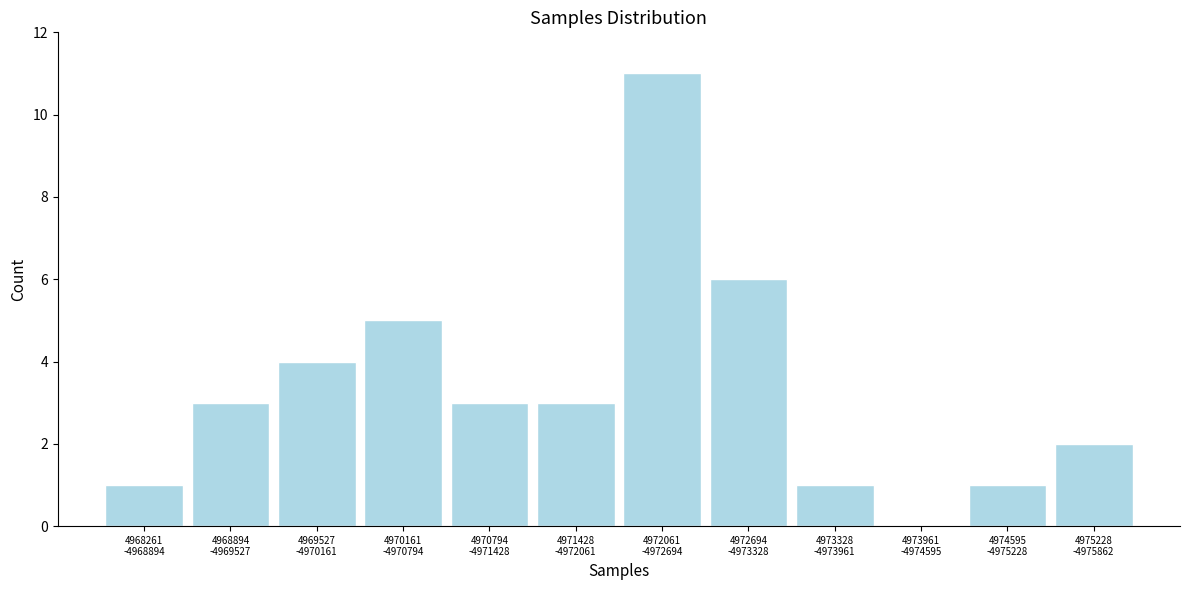

What is the greatest value displayed?

11